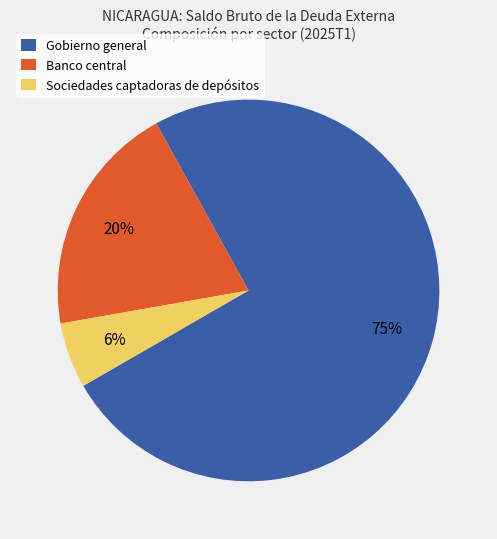

Does any single category account for the majority?

Yes